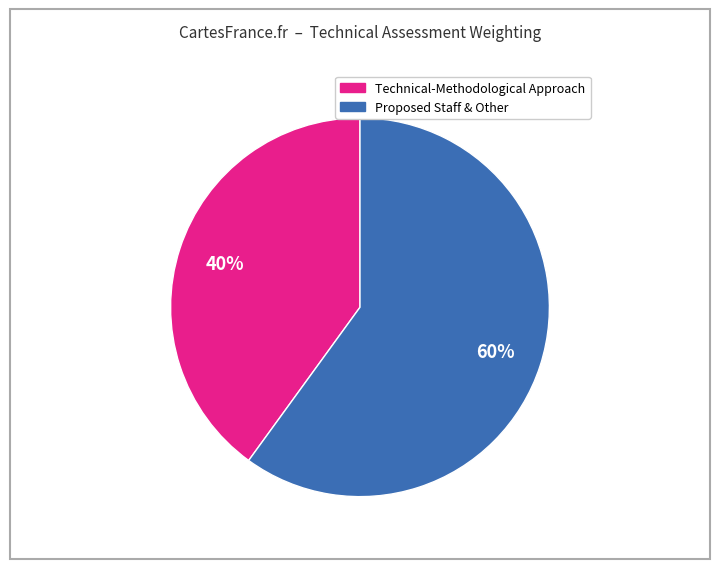

To the nearest percent, what is the difference between the largest and smallest slice percentages?

20%